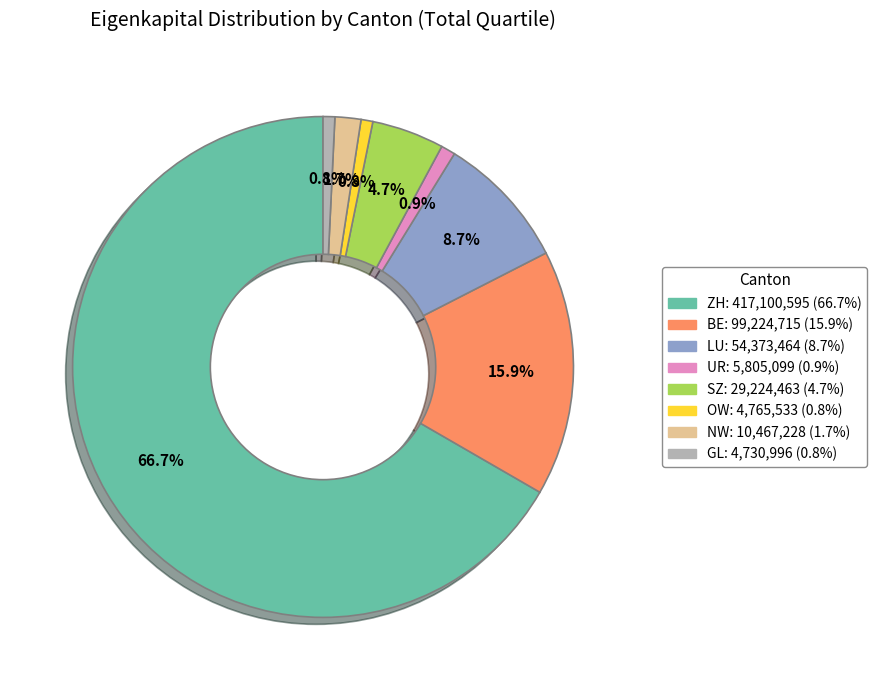

What is the largest slice in the pie chart?

ZH